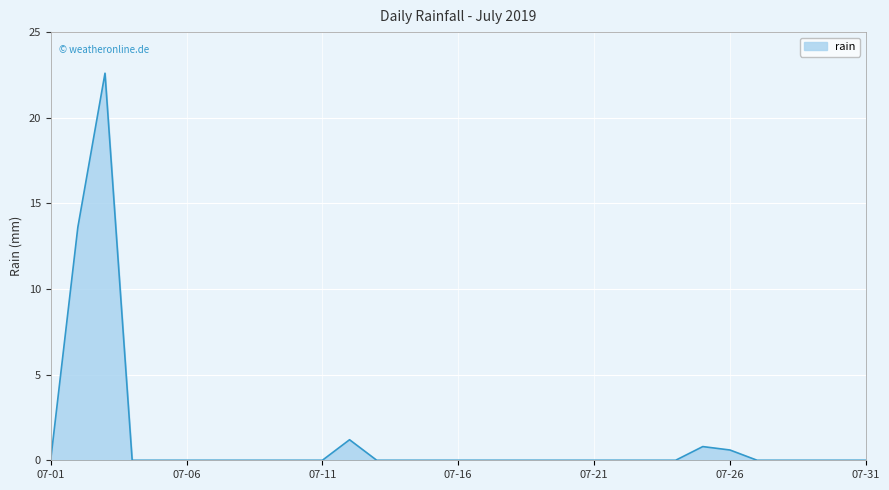

What is the maximum value shown in the chart?

22.6